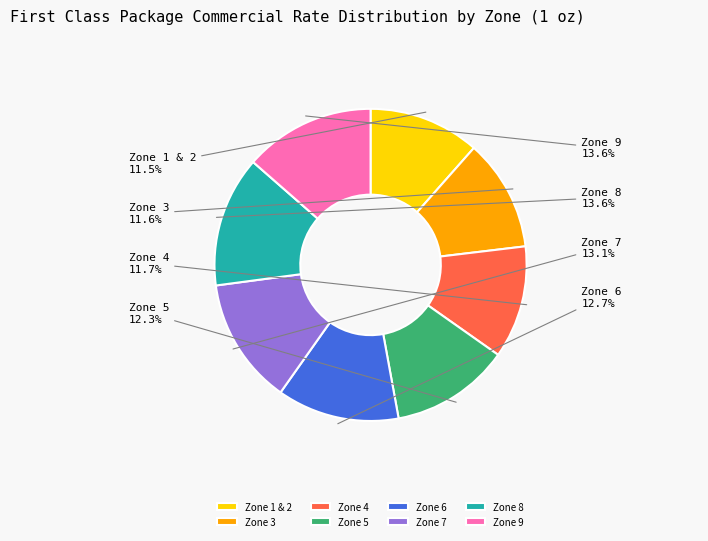

To the nearest percent, what percentage of the pie is Zone 3?

12%